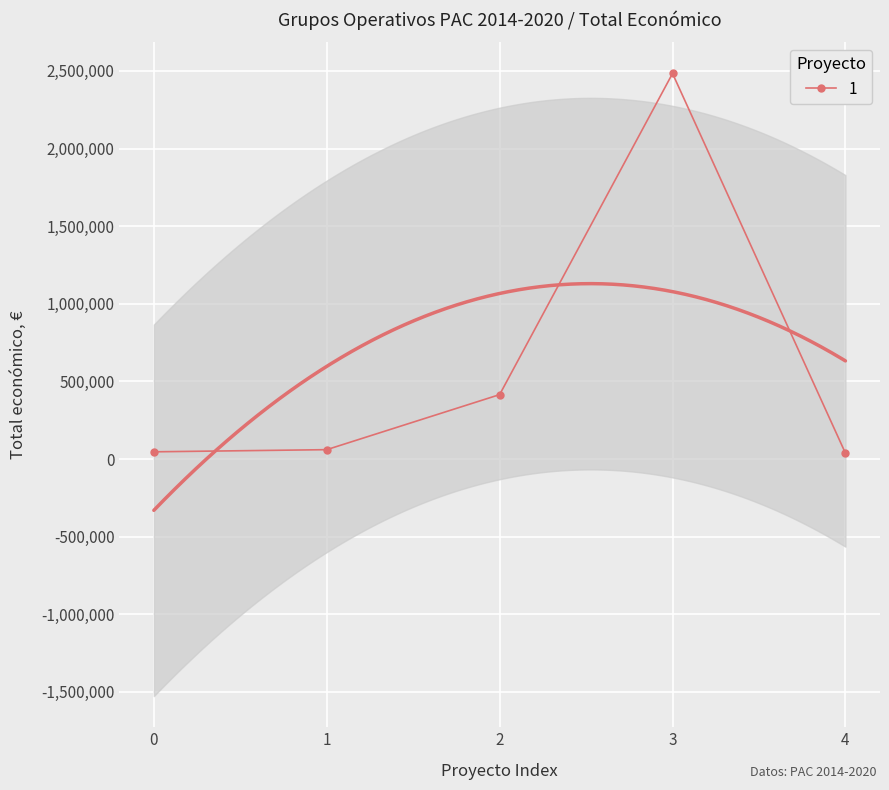

True or false: 1 has more than 1 interior local peaks.

False